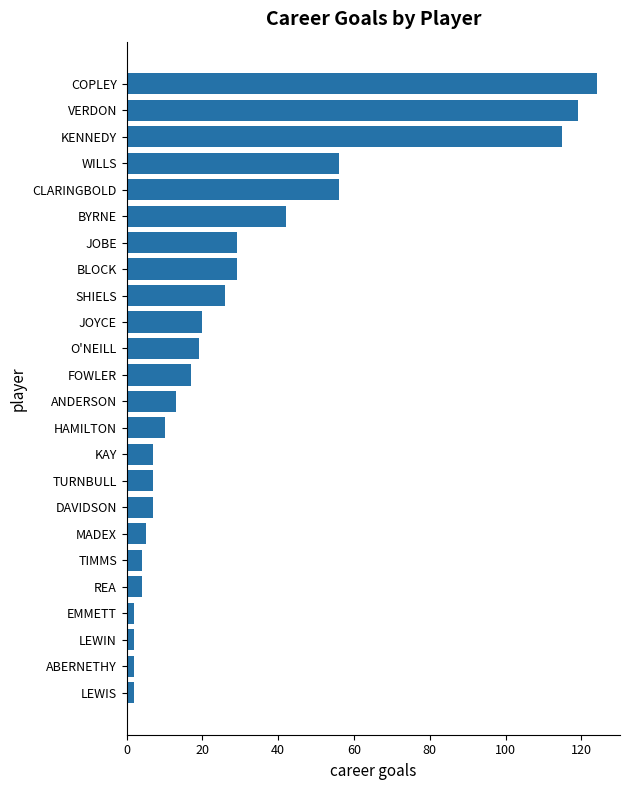

How many bars are there in total?

24